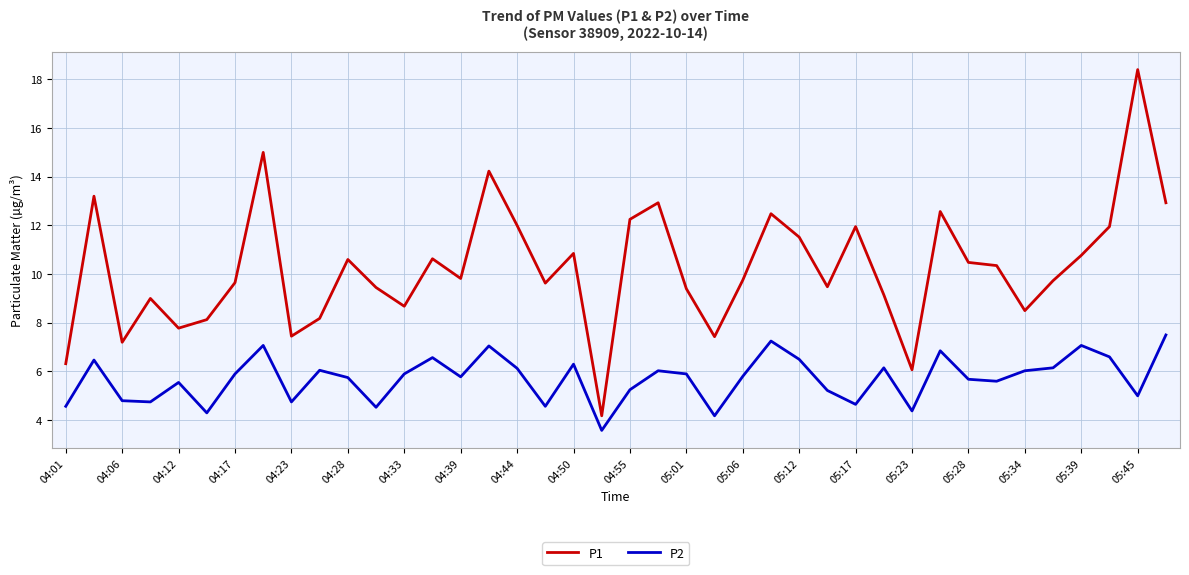

List the series in order of their overall mean, highest first.

P1, P2